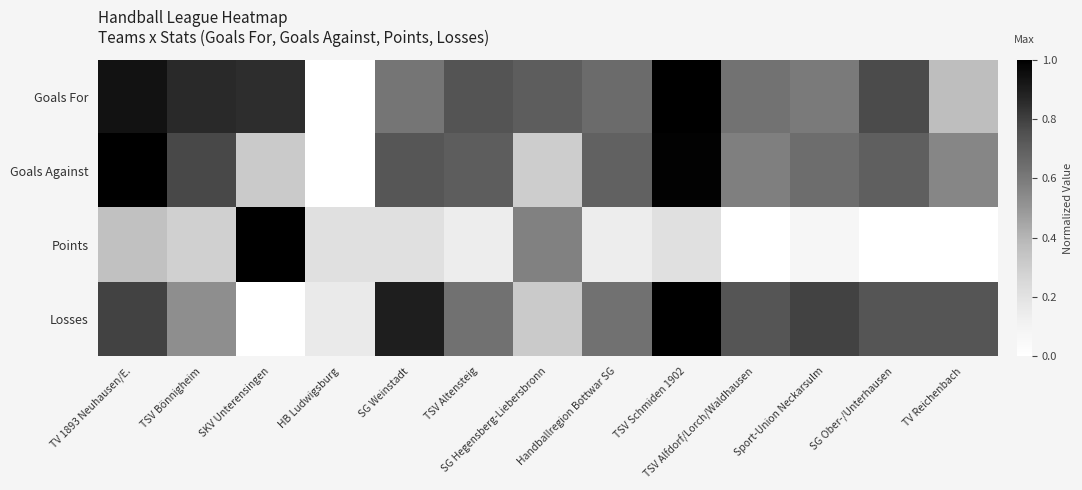

At how many categories does at least one series exceed 0?

13